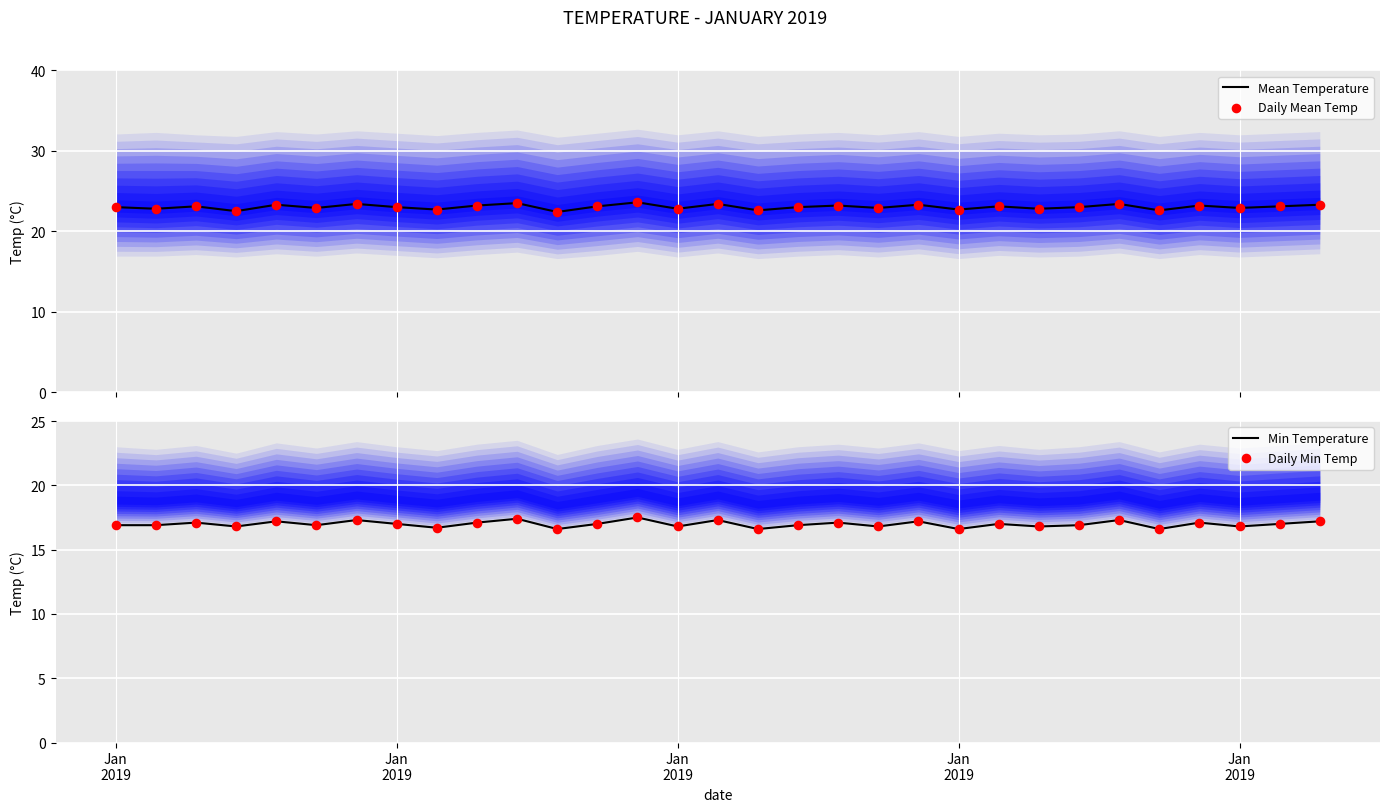

At how many categories does at least one series exceed 16?

31